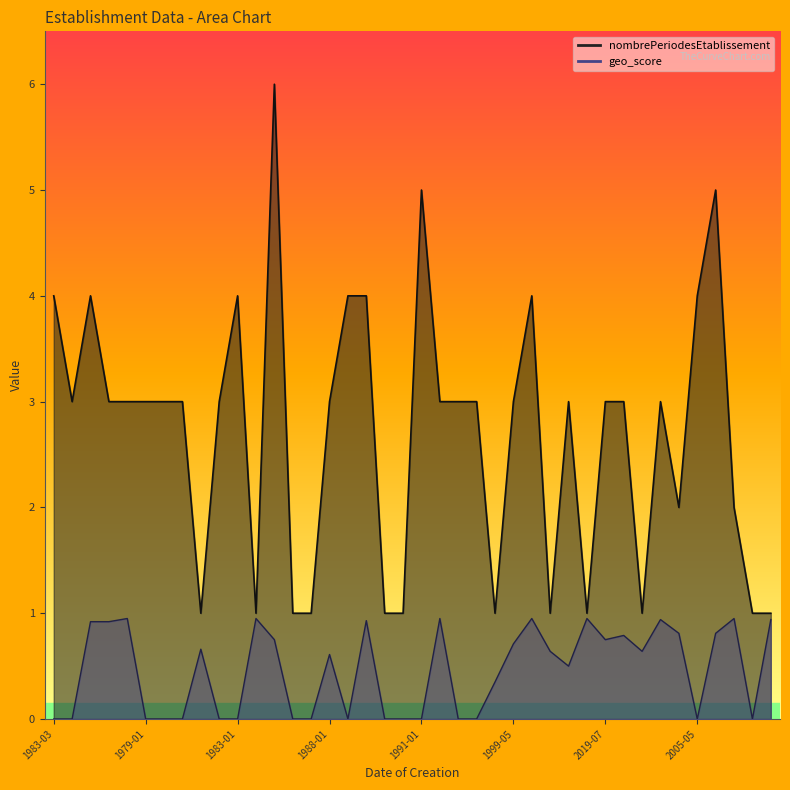

How many series are shown in this chart?

2